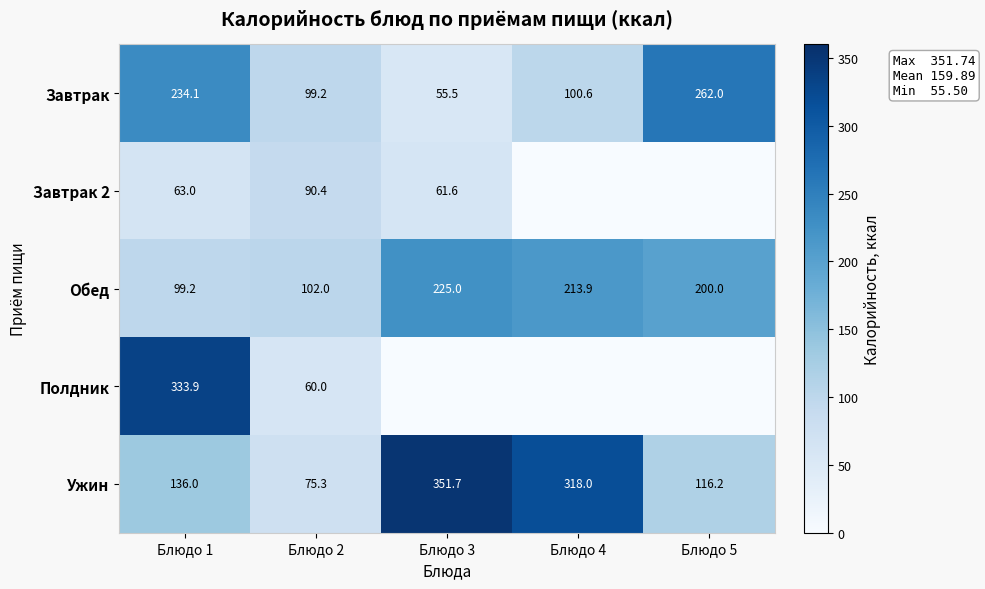

What value does the Обед series have at Блюдо 3?

225.0